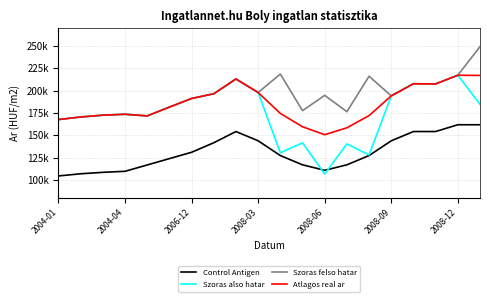

Does the chart have visible grid lines?

Yes